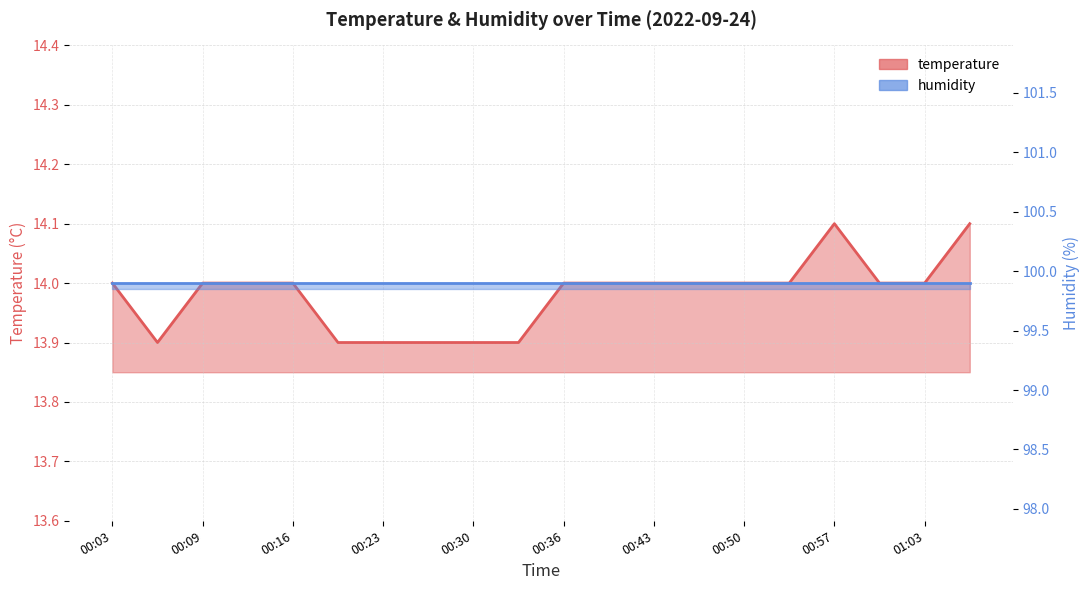

At which category does the data reach its first local valley?

00:06